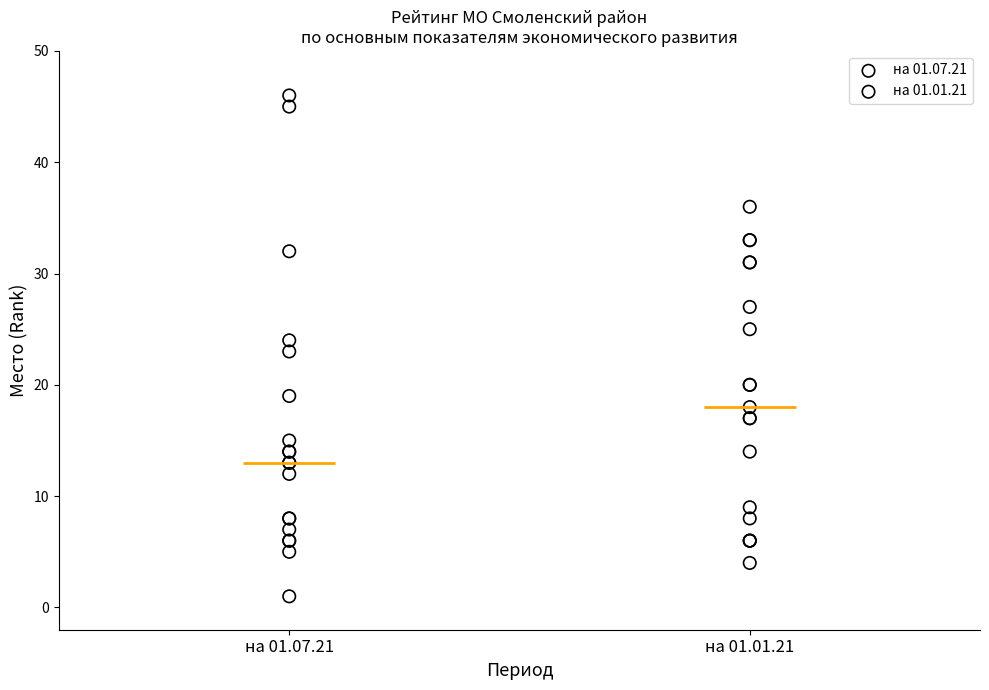

What are all the series names shown in the legend?

на 01.07.21, на 01.01.21